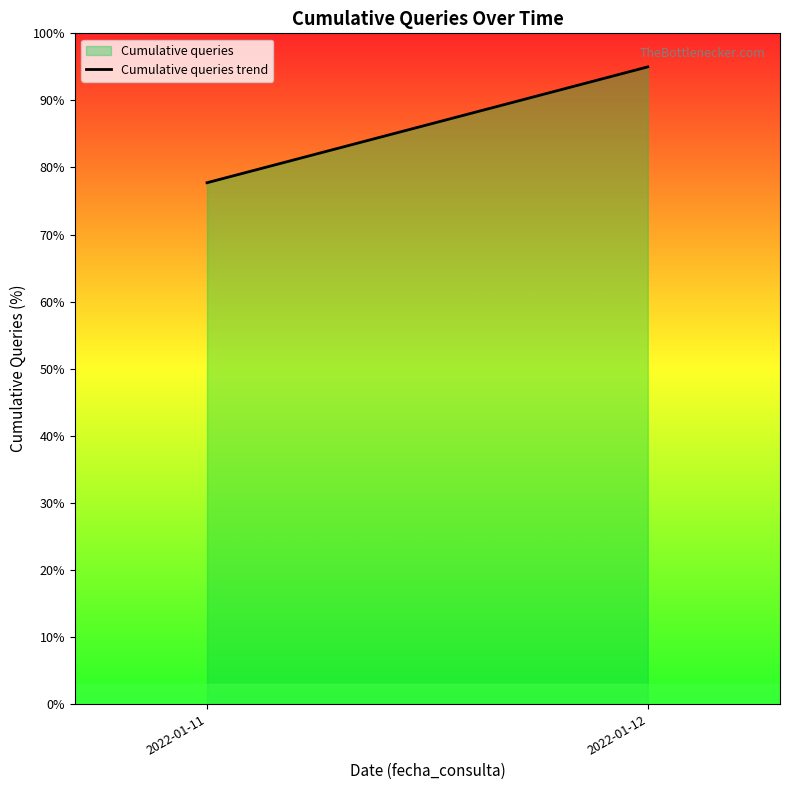

Count the number of data series in this chart.

1